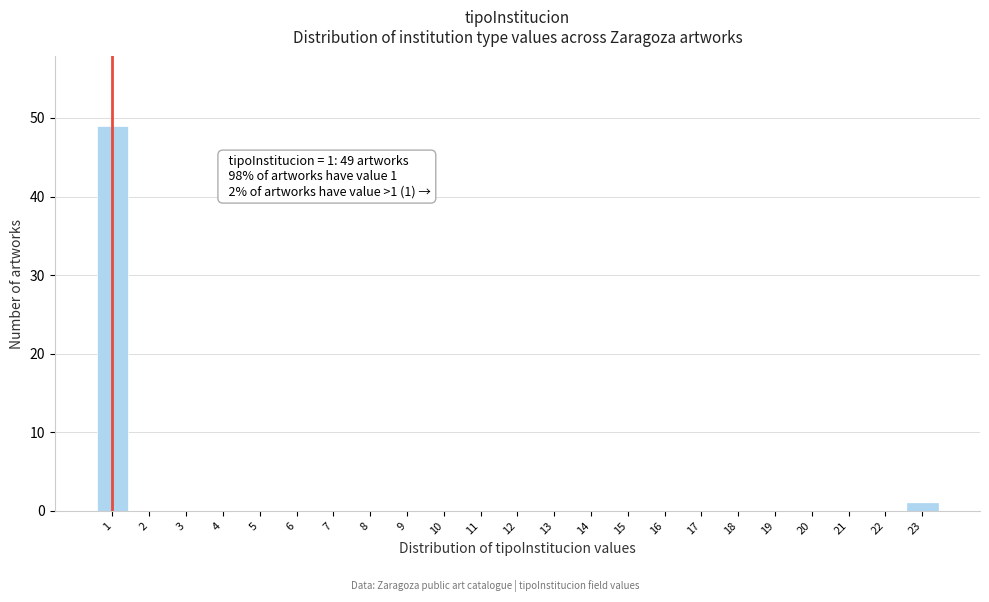

Reading left to right, list all the values displayed in this chart.

1=49	2=0	3=0	4=0	5=0	6=0	7=0	8=0	9=0	10=0	11=0	12=0	13=0	14=0	15=0	16=0	17=0	18=0	19=0	20=0	21=0	22=0	23=1